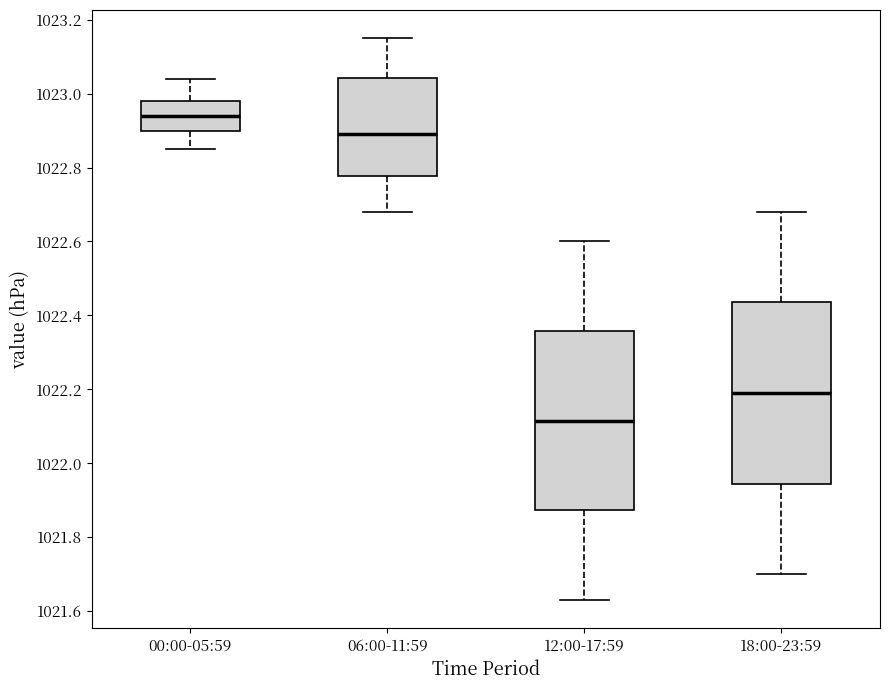

Reading left to right, transcribe this box plot: for each box, give where its median line is, the range the box spans, and where its two whiskers end, as read against the y-axis. The values are not printed on the chart, so give them approximately, as read against the axis.

00:00-05:59: median 1022.94, box 1022.90 to 1022.98, whiskers 1022.86 to 1023.04
06:00-11:59: median 1022.90, box 1022.78 to 1023.04, whiskers 1022.68 to 1023.16
12:00-17:59: median 1022.12, box 1021.88 to 1022.36, whiskers 1021.64 to 1022.60
18:00-23:59: median 1022.20, box 1021.94 to 1022.44, whiskers 1021.70 to 1022.68